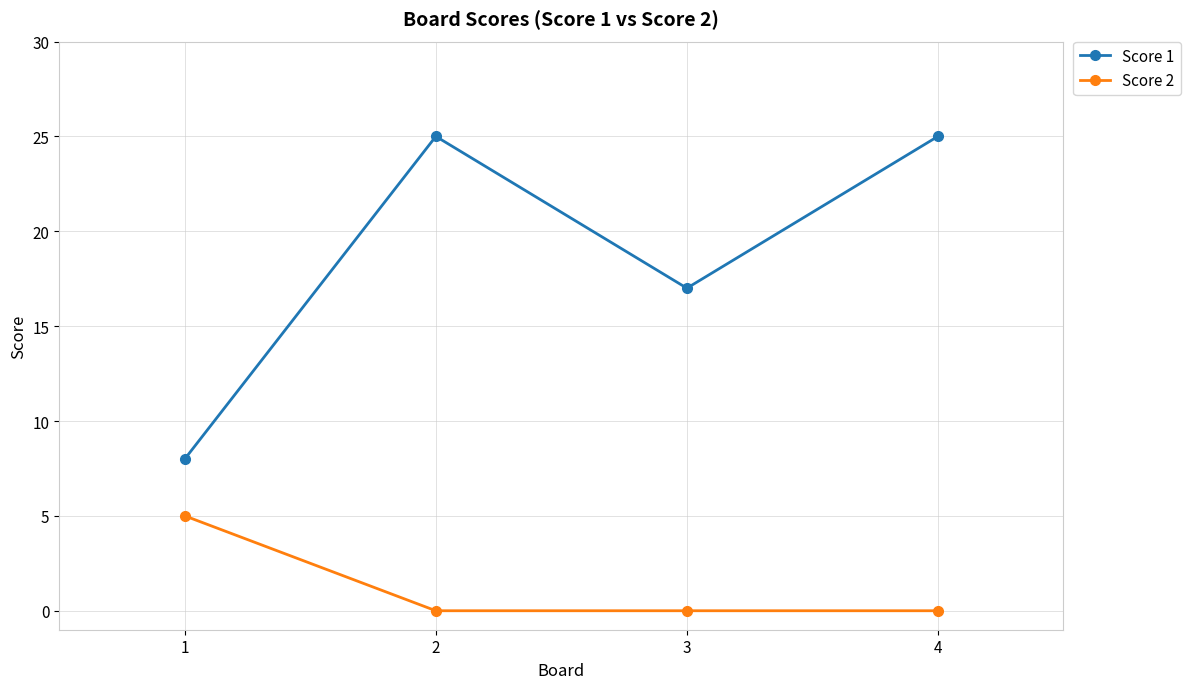

At how many categories does at least one series exceed 6?

4